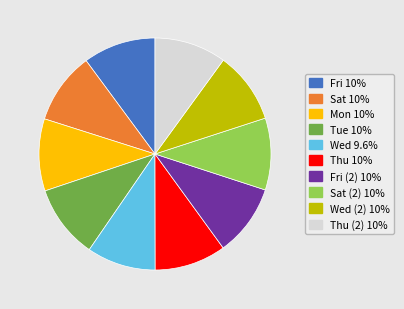

Is there any slice that represents more than half of the pie?

No